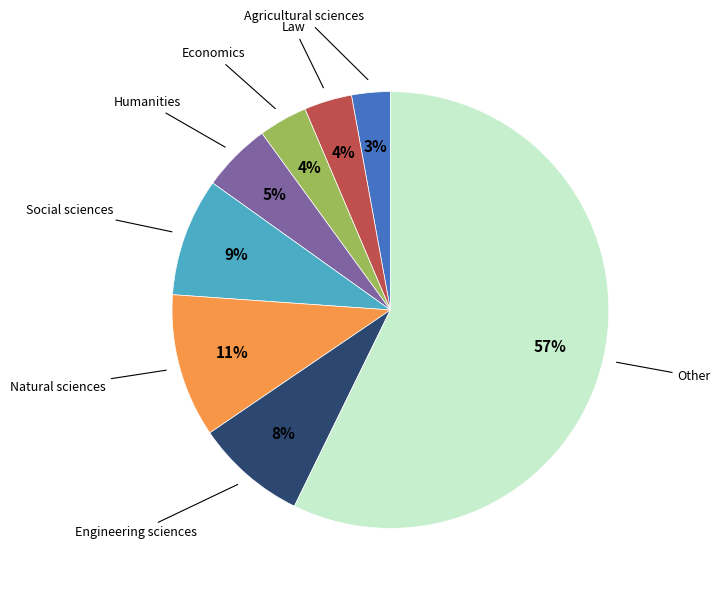

To the nearest percent, what is the average slice percentage?

12%